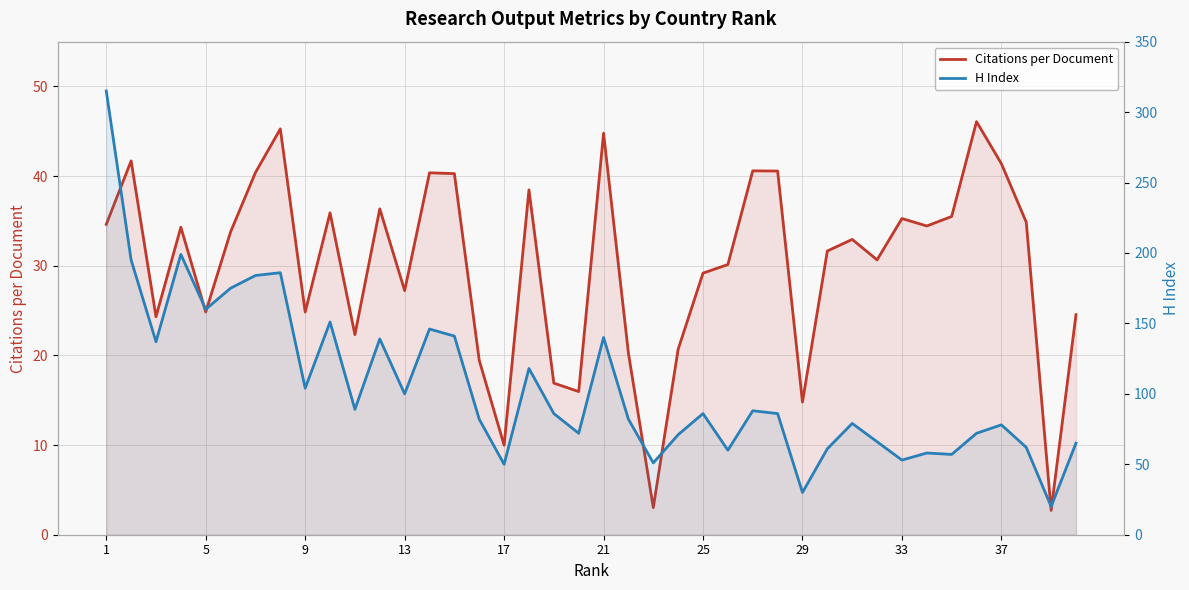

Reading right to left, extract all data points from this chart.

Citations per Document: 24.6	2.7	34.9	41.4	46.1	35.5	34.4	35.3	30.7	32.9	31.6	14.8	40.6	40.6	30.1	29.2	20.7	3.0	20.2	44.8	16.0	16.9	38.5	10.0	19.4	40.3	40.4	27.2	36.4	22.3	35.9	24.8	45.3	40.4	33.8	24.9	34.3	24.3	41.7	34.6
H Index: 65.0	20.0	62.0	78.0	72.0	57.0	58.0	53.0	66.0	79.0	61.0	30.0	86.0	88.0	60.0	86.0	71.0	51.0	82.0	140.0	72.0	86.0	118.0	50.0	82.0	141.0	146.0	100.0	139.0	89.0	151.0	104.0	186.0	184.0	175.0	160.0	199.0	137.0	195.0	315.0